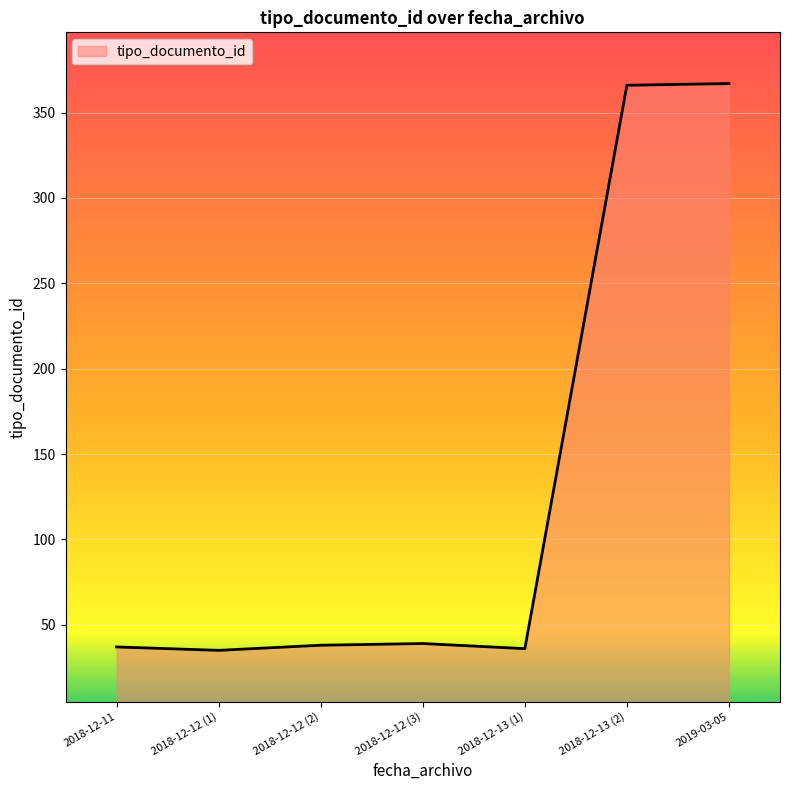

What is the smallest value displayed?

35